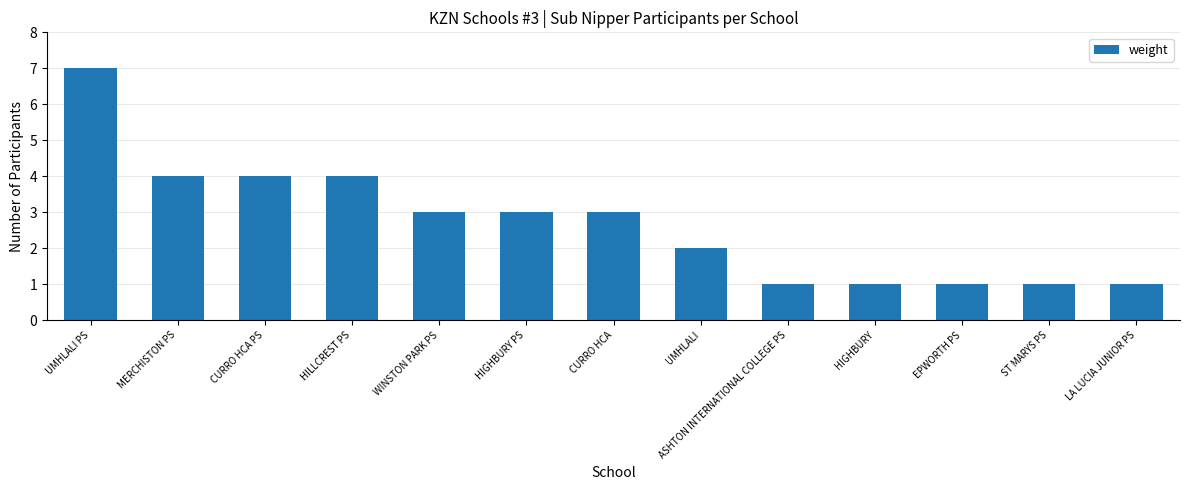

What is the maximum value shown in the chart?

7